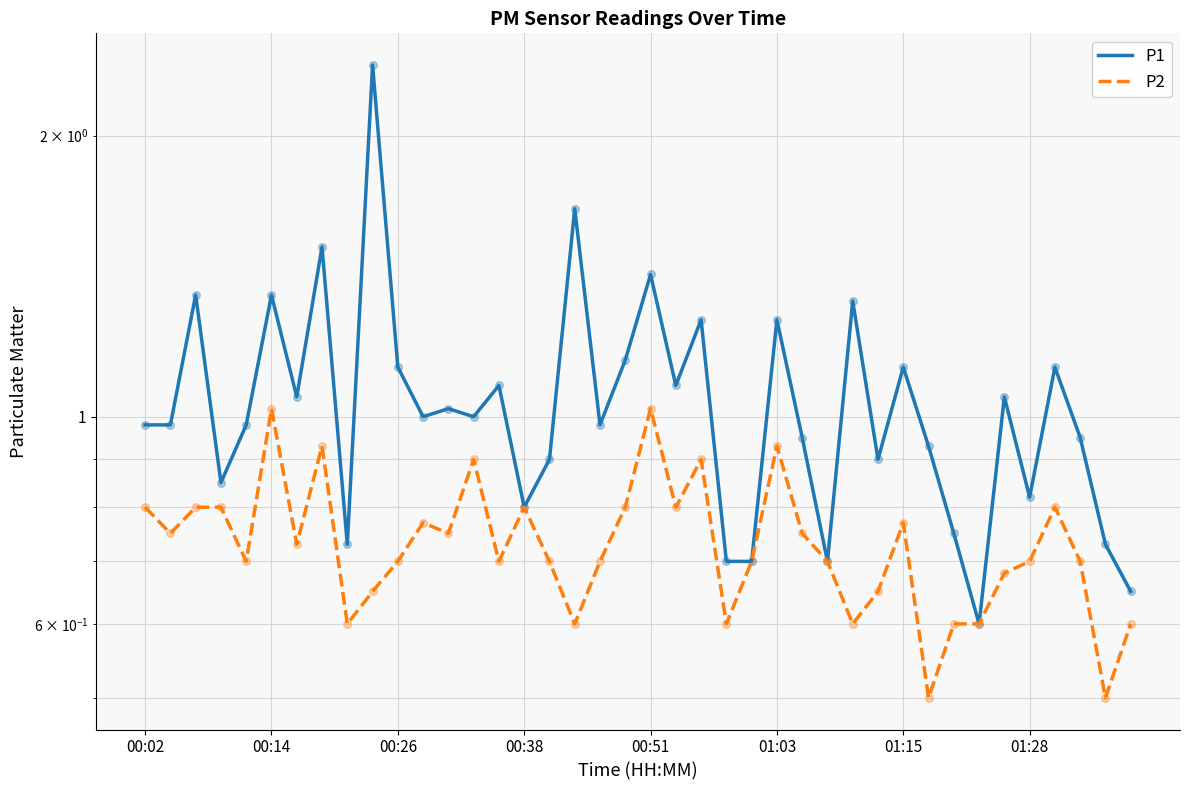

Which series contains the lowest Y value?

P2